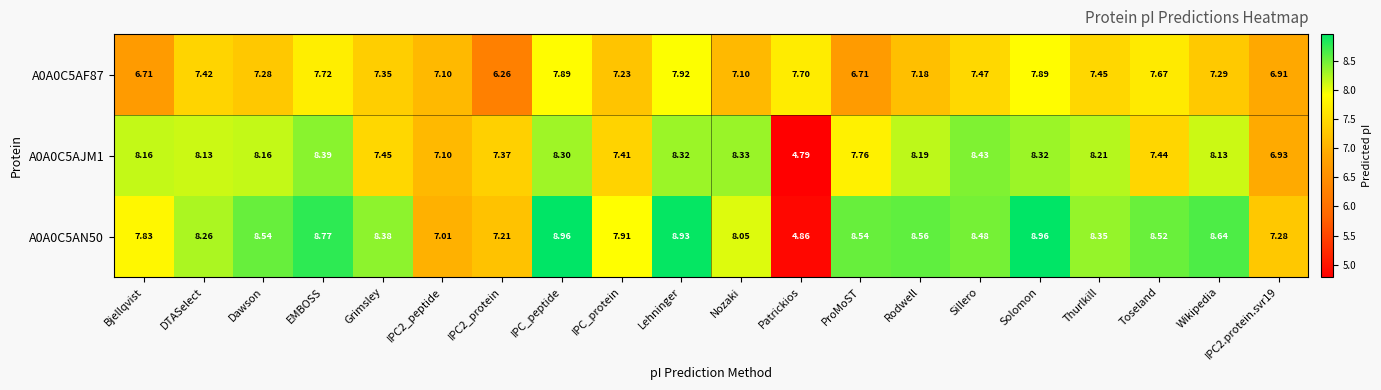

Where does the A0A0C5AN50 series first go above 8?

DTASelect